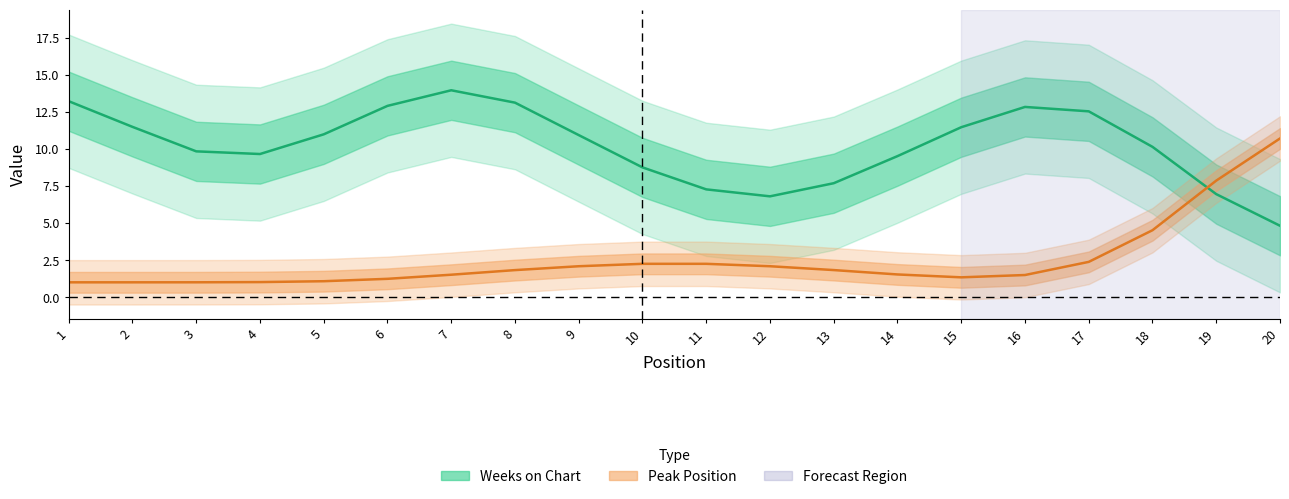

Rank the series by their average value, from lowest to highest.

Peak Position, Weeks on Chart